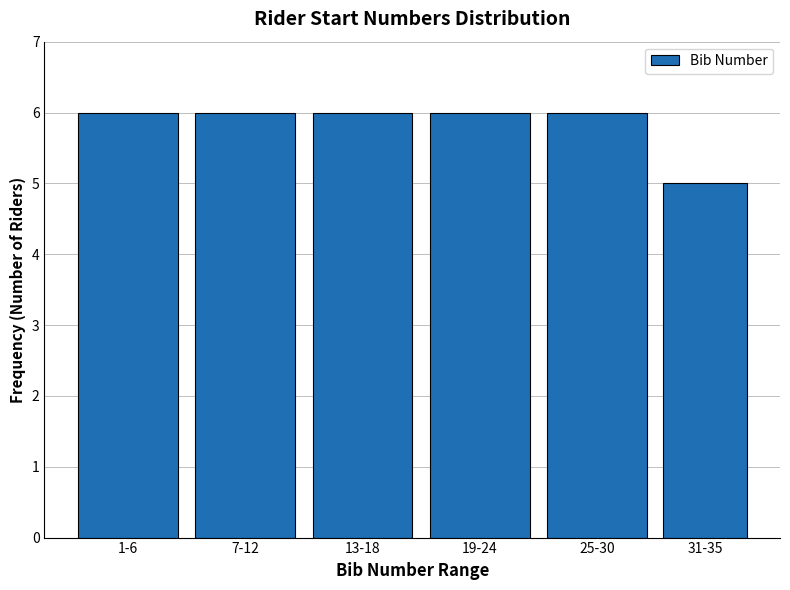

Reading left to right, what are all the values shown in this chart?

6	6	6	6	6	5